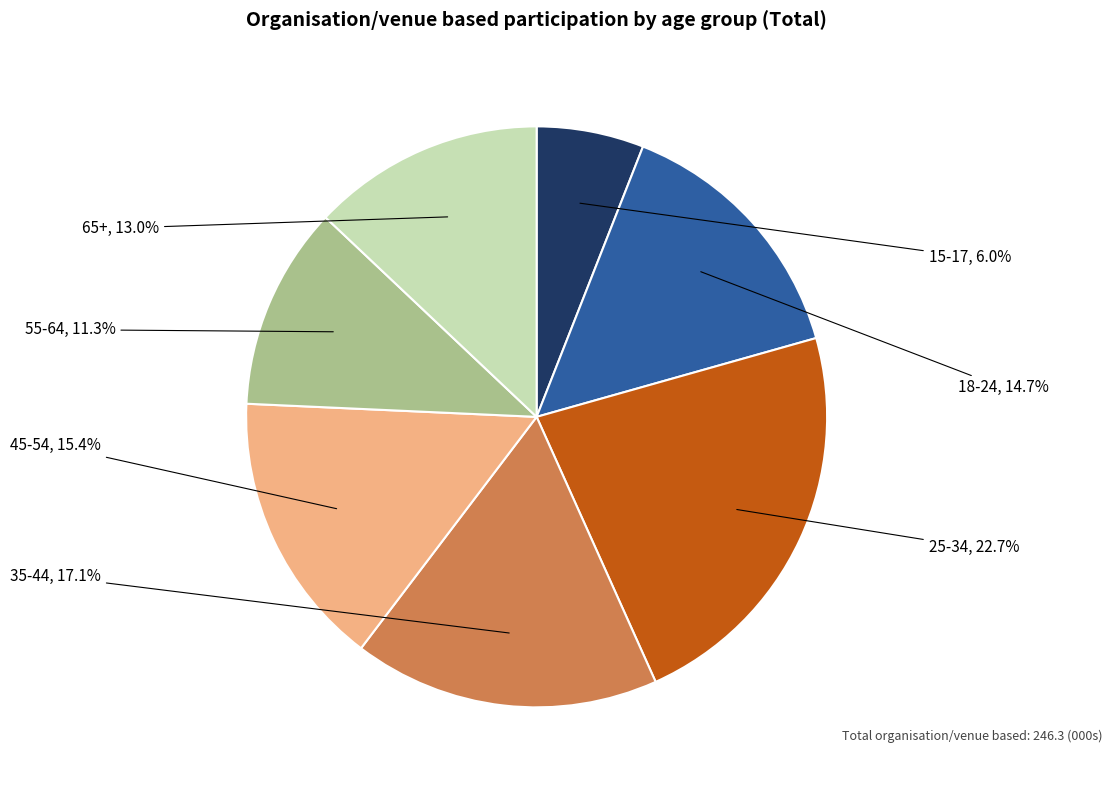

Is there a majority slice in this chart?

No